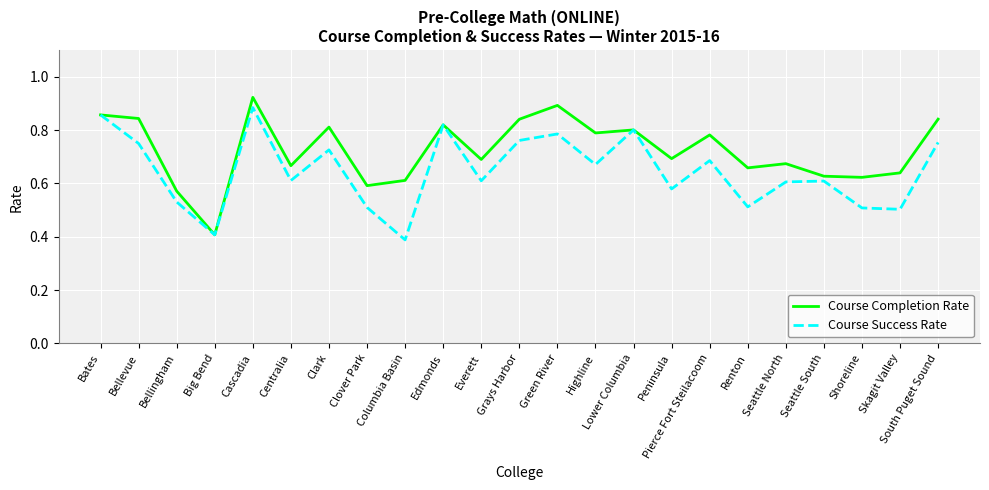

What position from the left is Renton?

18